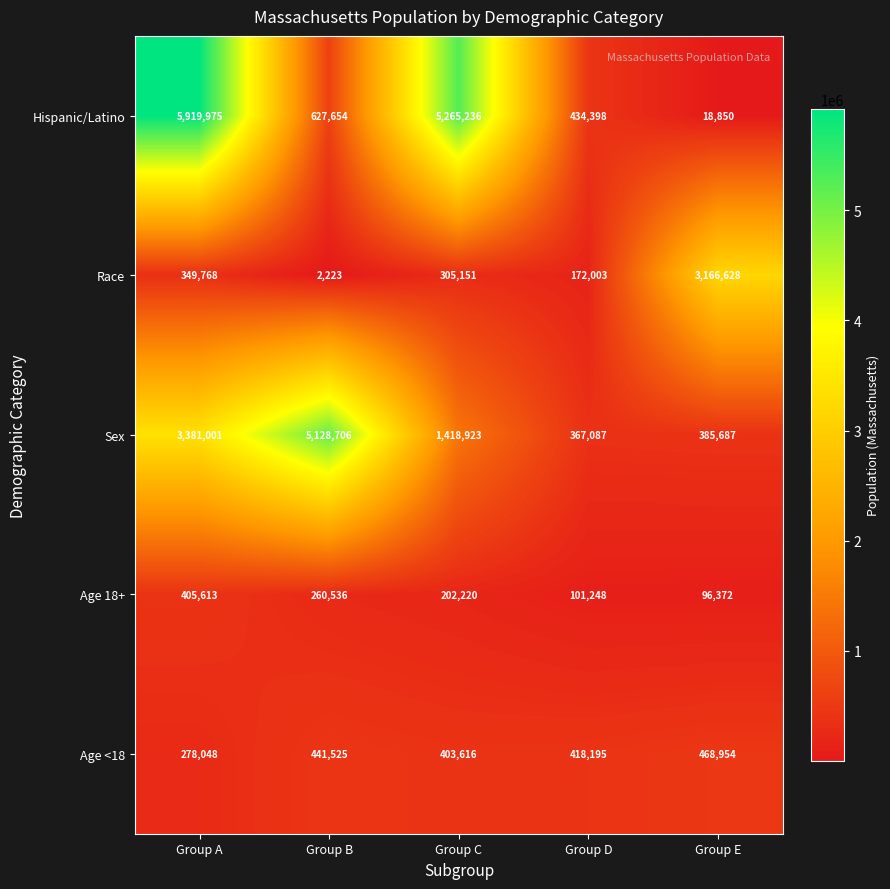

What is the total value across all series at Group B?

6460644